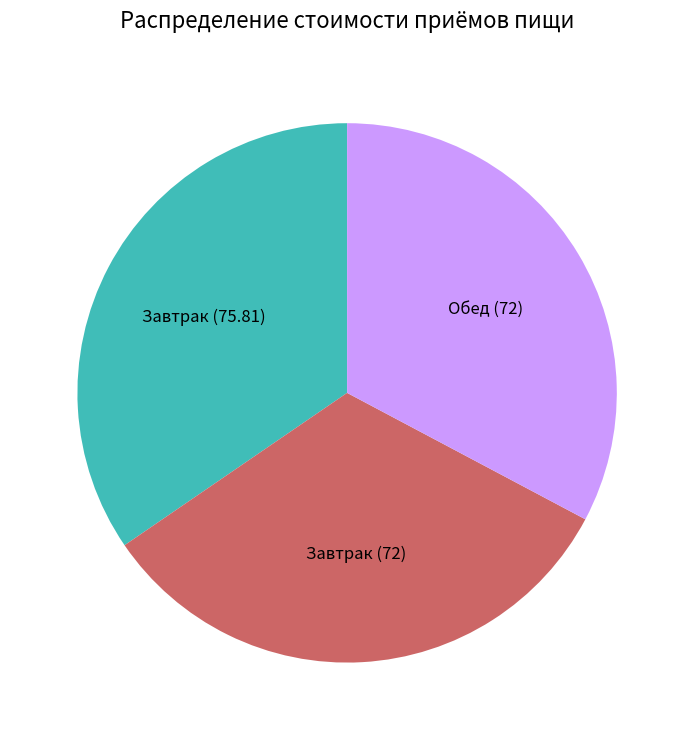

Is there a majority slice in this chart?

No